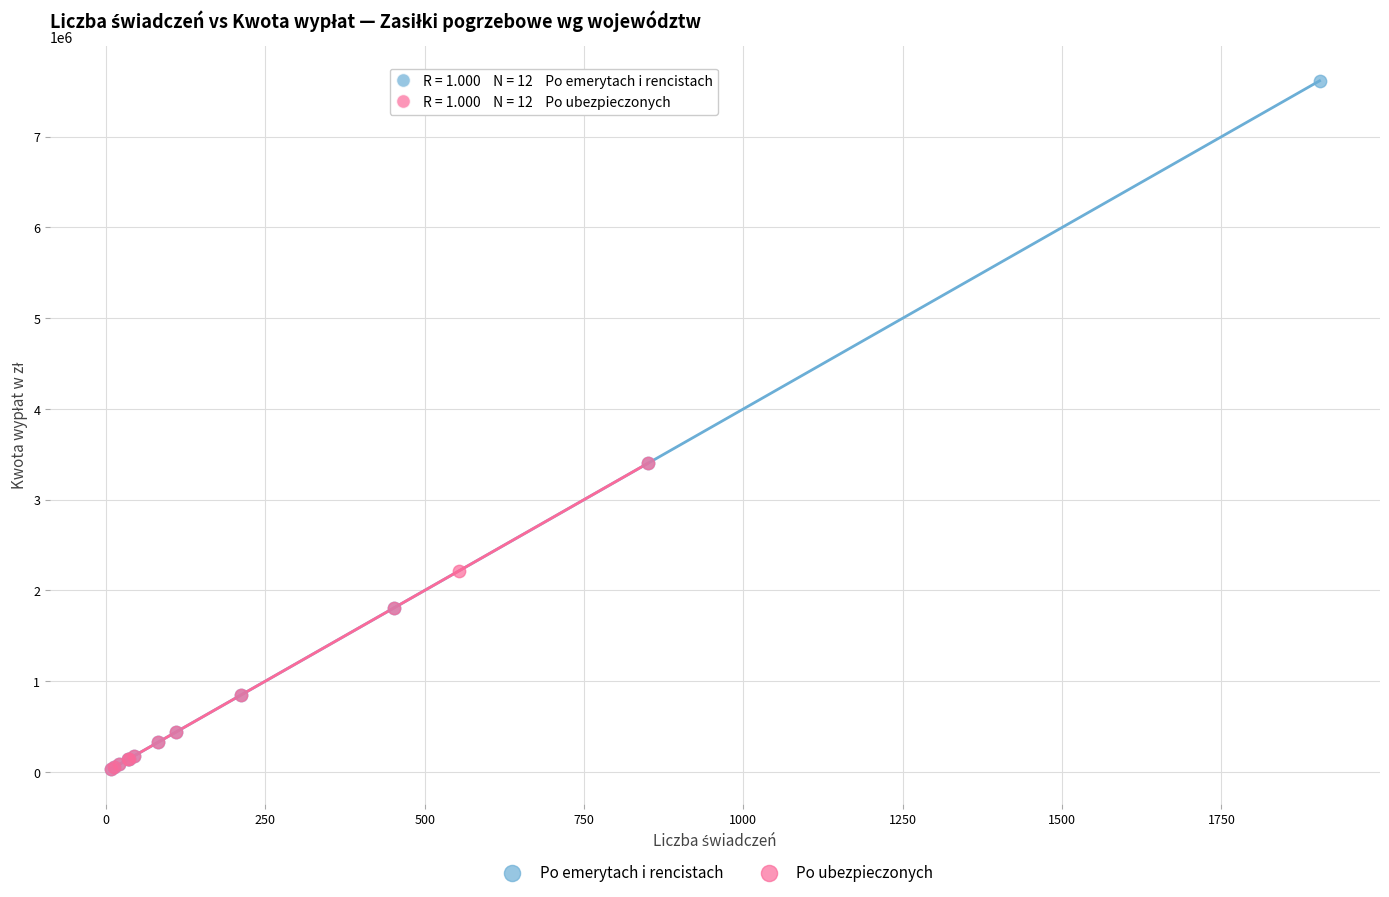

Which series has the largest Y range (max minus min)?

Po emerytach i rencistach